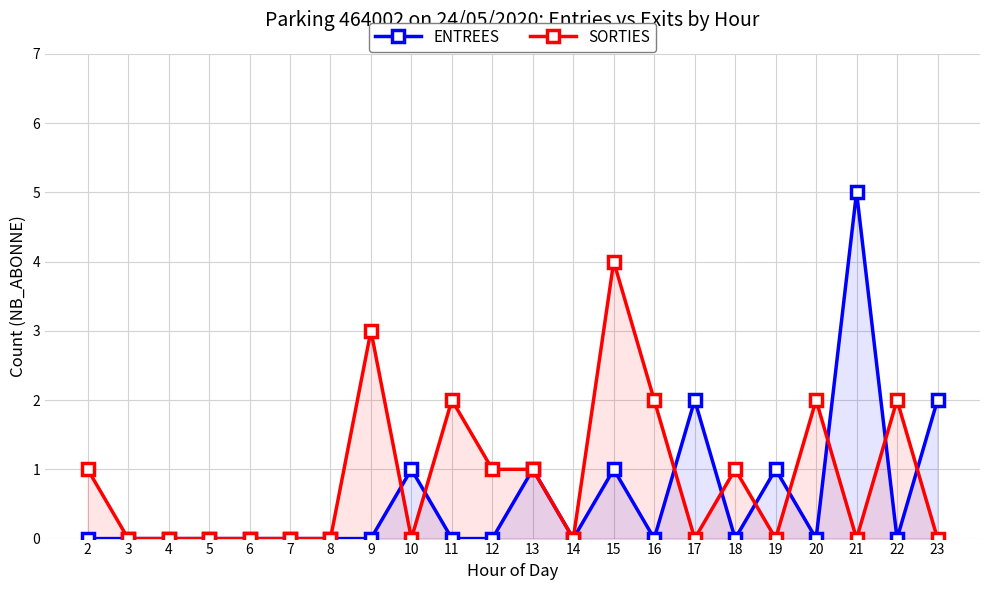

How many interior local valleys does the SORTIES series have?

5